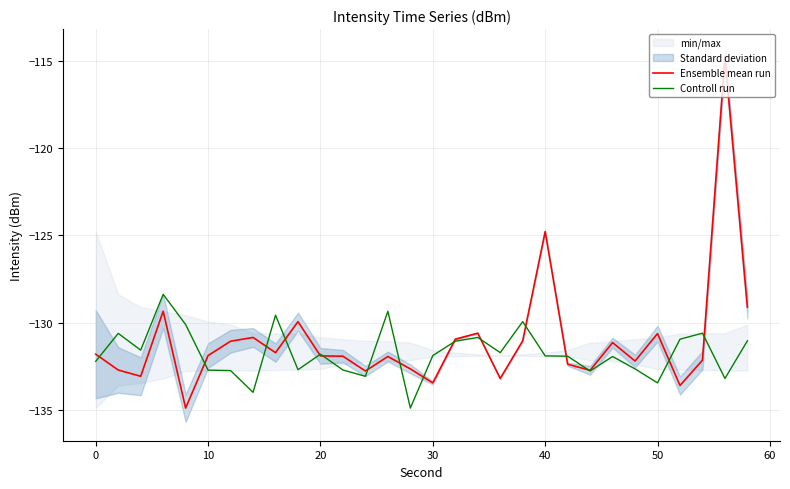

The value of Ensemble mean run at 30 is -197.4. True or false?

False